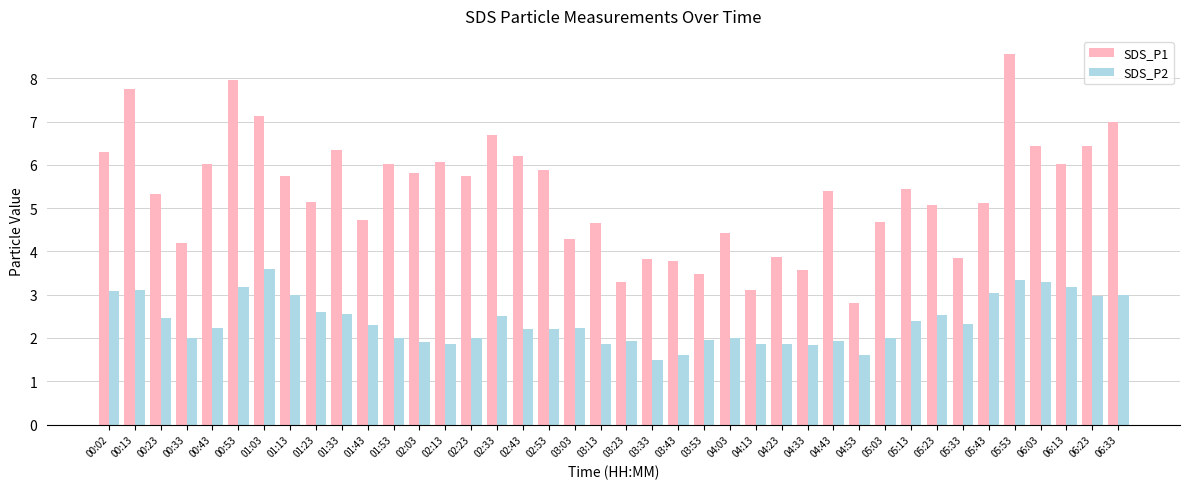

List the series in order of their peak value, lowest first.

SDS_P2, SDS_P1